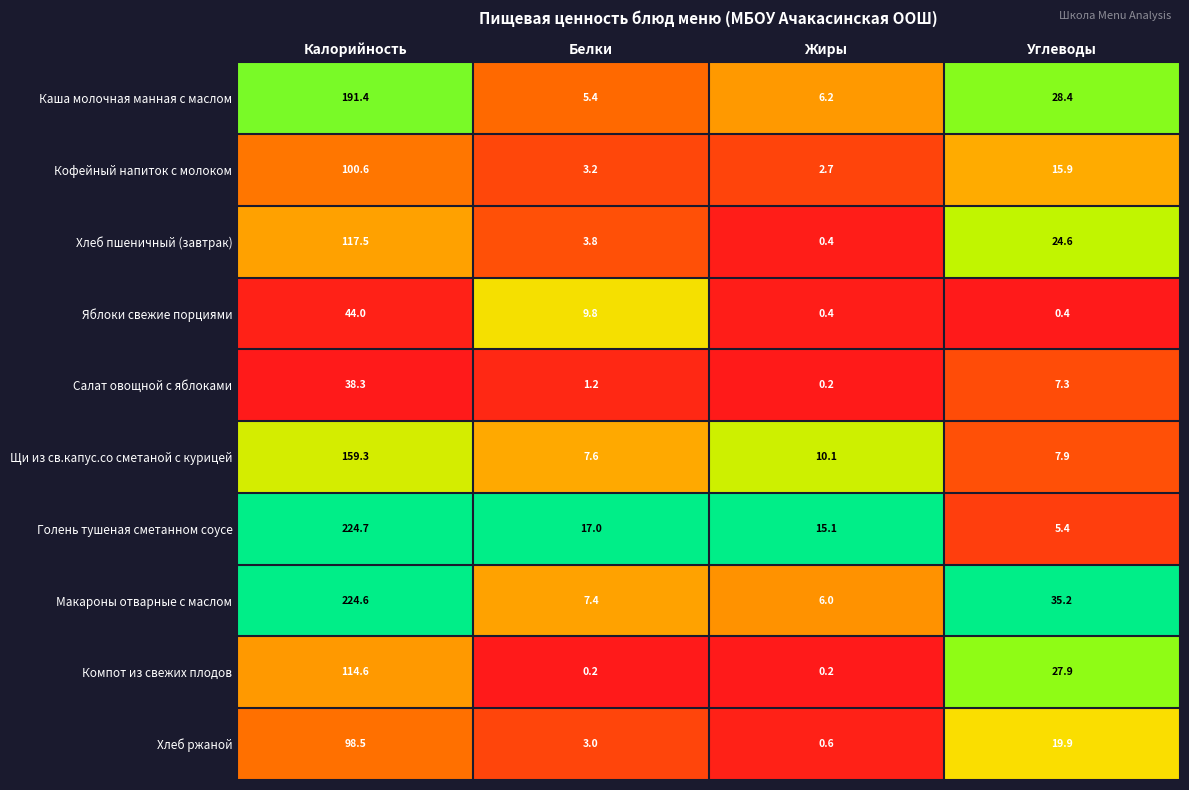

The value of Макароны отварные с маслом at Жиры is 6.0. True or false?

True